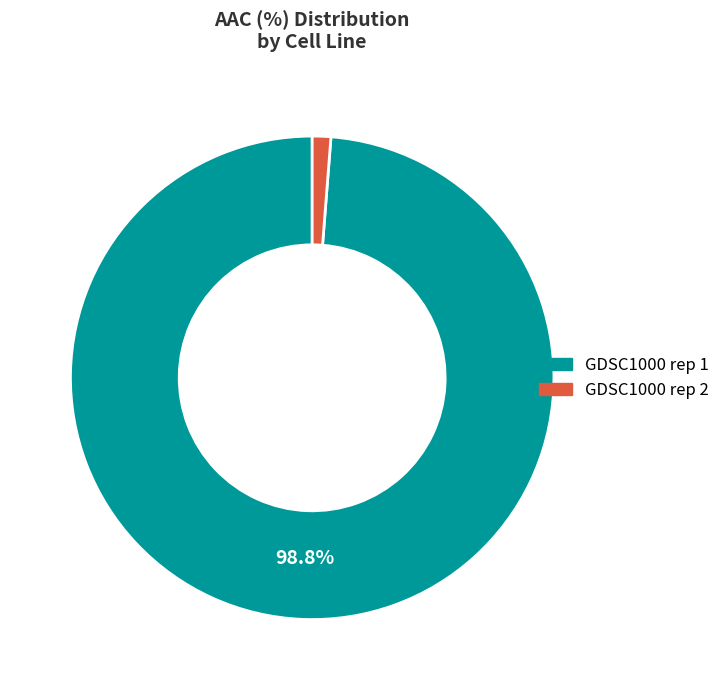

Rank the categories by value from lowest to highest.

GDSC1000 rep 2, GDSC1000 rep 1